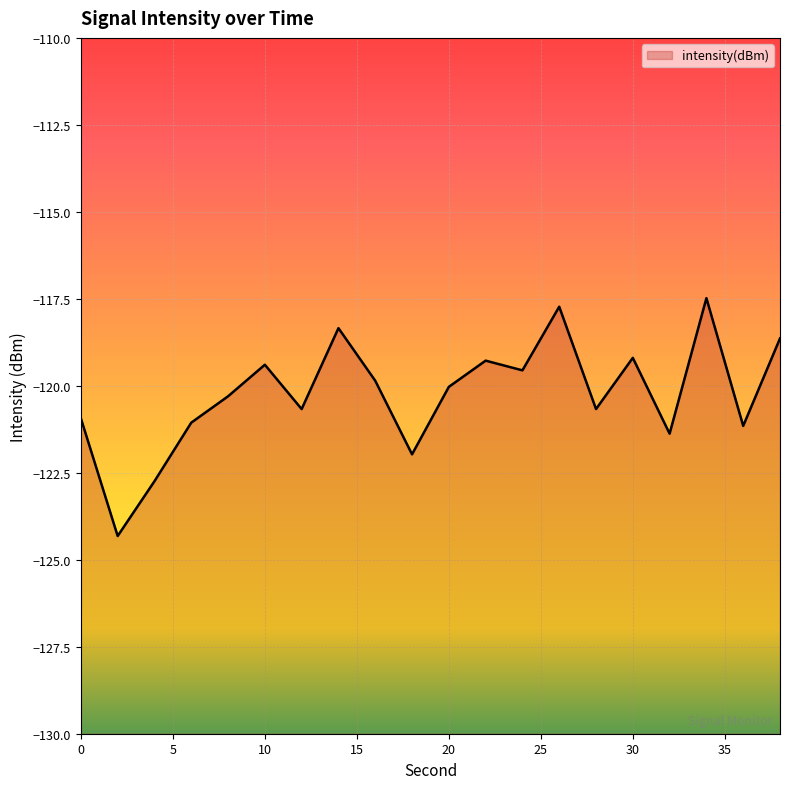

What is the greatest value displayed?

-117.5